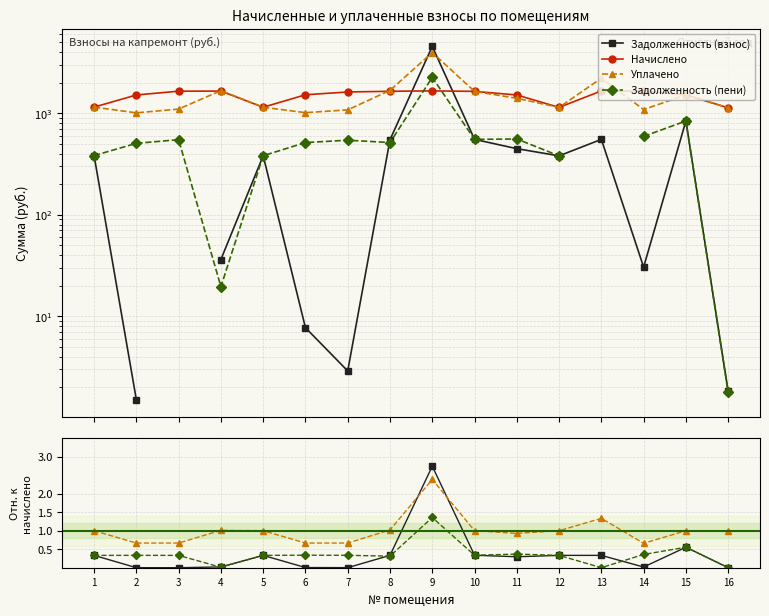

How many lines are shown in the chart?

4